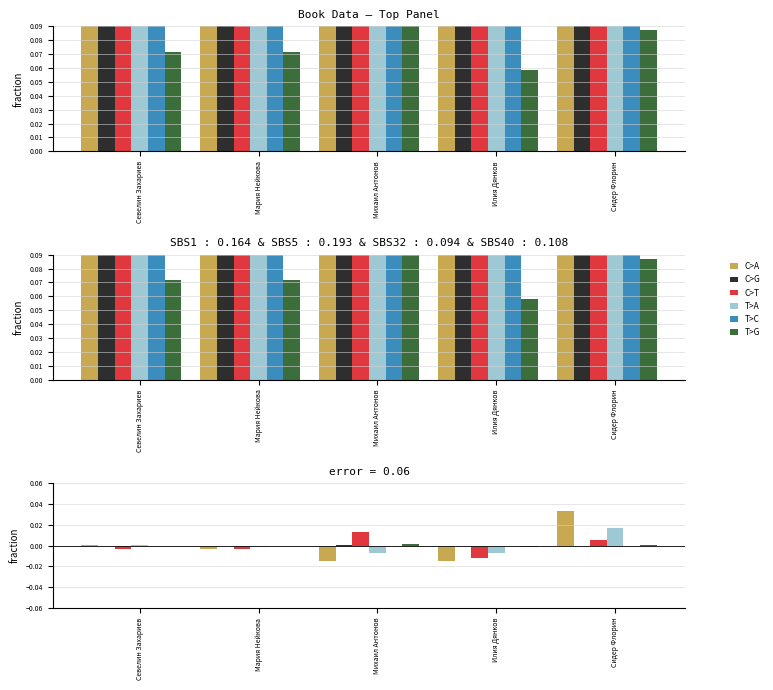

List the series in order of their peak value, lowest first.

T>C, C>G, T>G, C>T, T>A, C>A